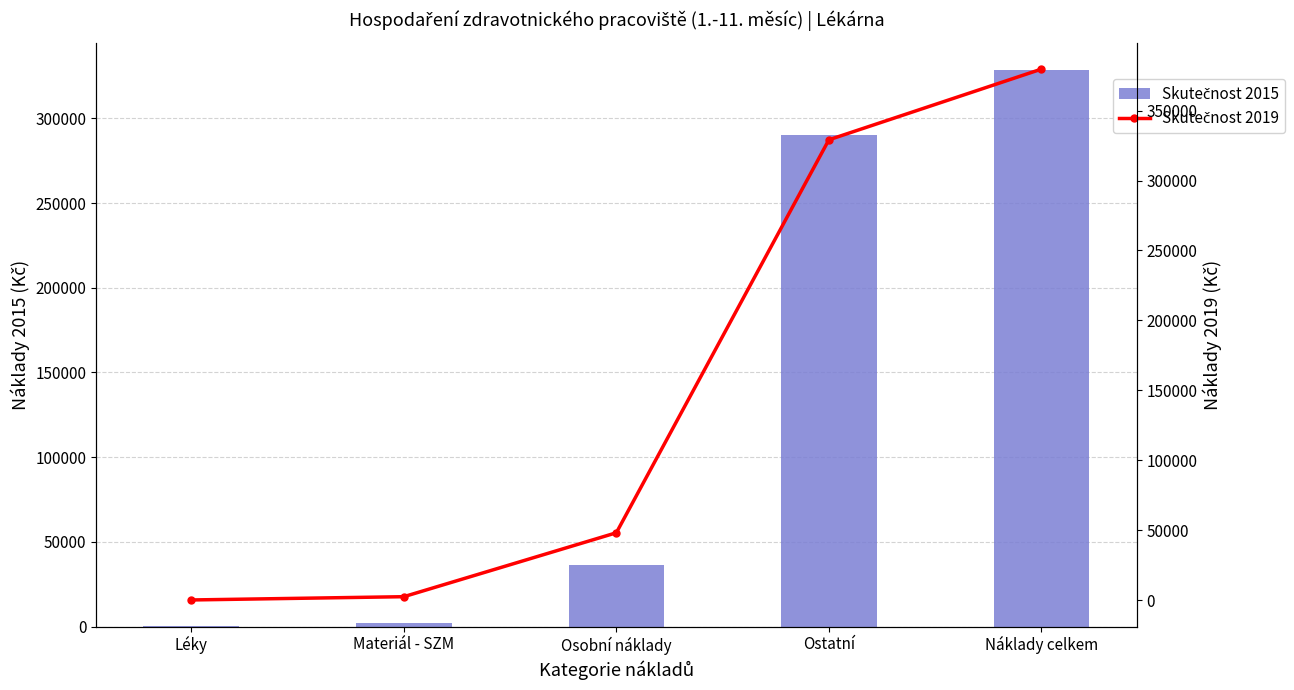

What are all the series names shown in the legend?

Skutečnost 2015, Skutečnost 2019